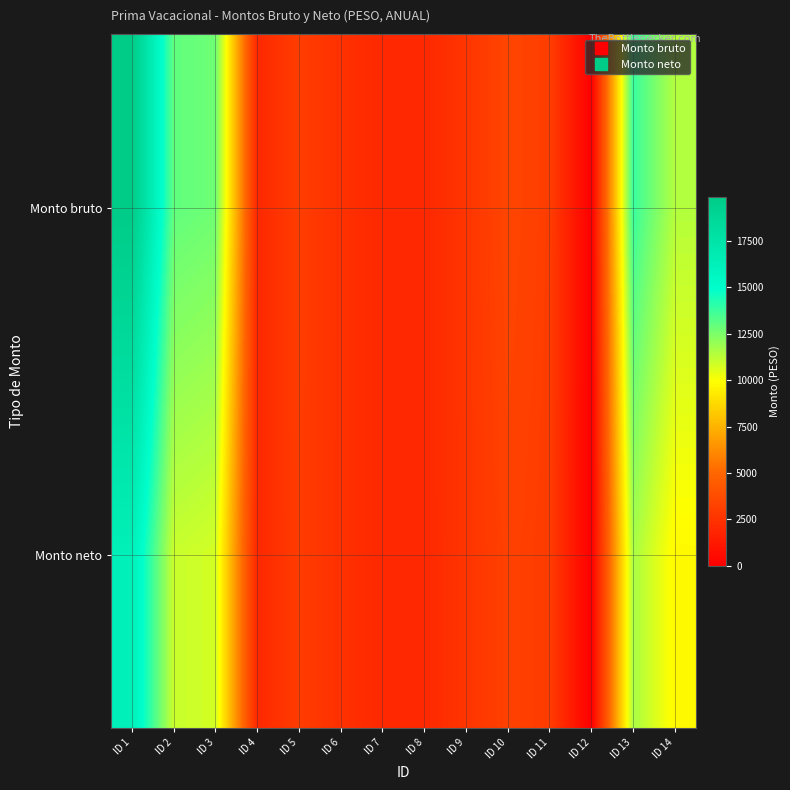

List the series in order of their overall mean, lowest first.

Monto neto, Monto bruto